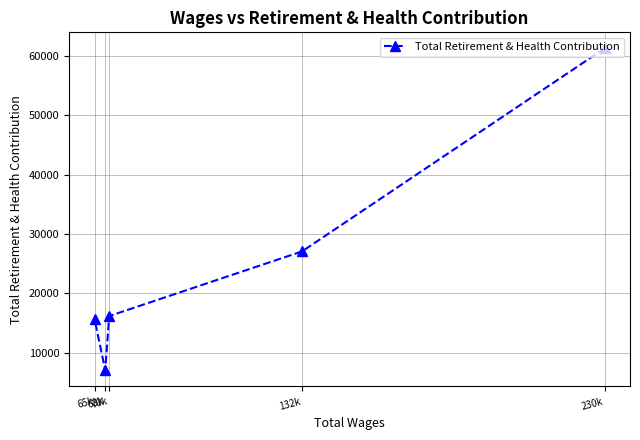

Where is the data nearest to the value 34135?

132k